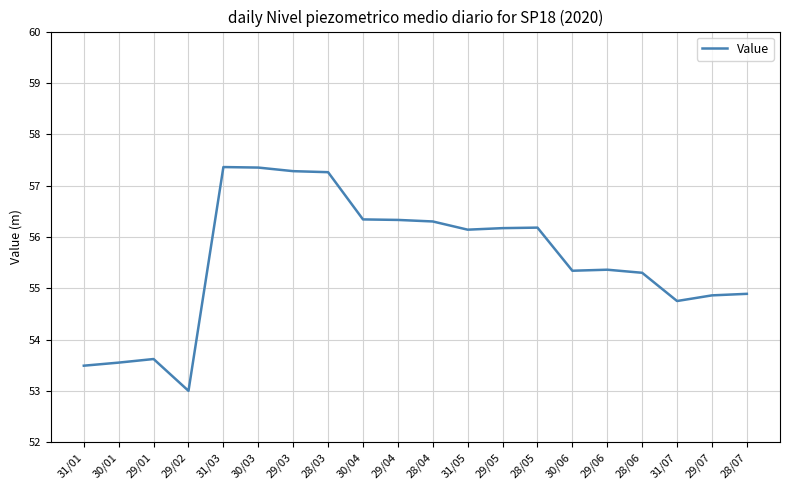

What is the minimum value shown in the chart?

53.0